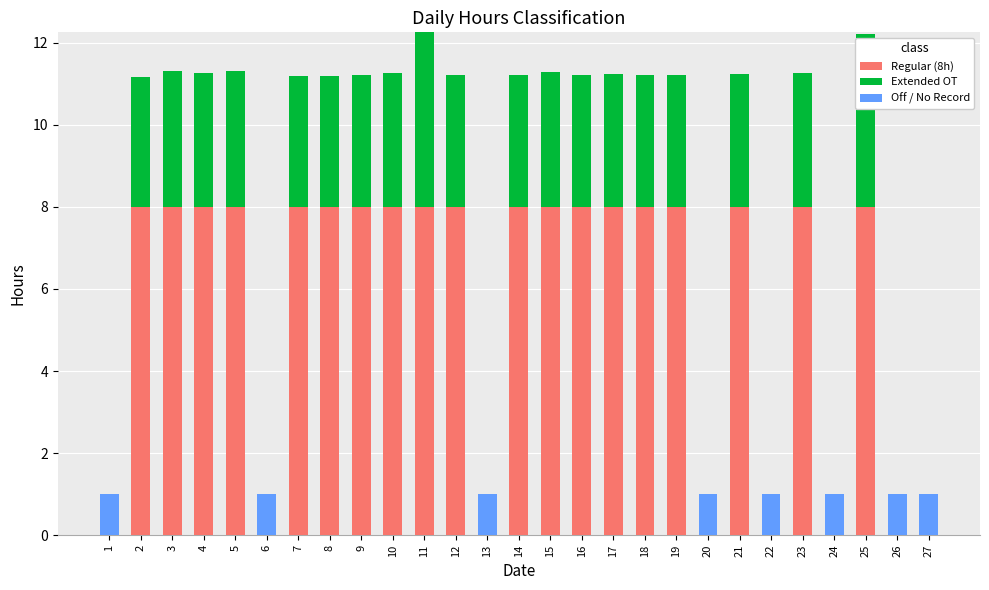

The value of Regular (8h) at 7 is 8.0. True or false?

True